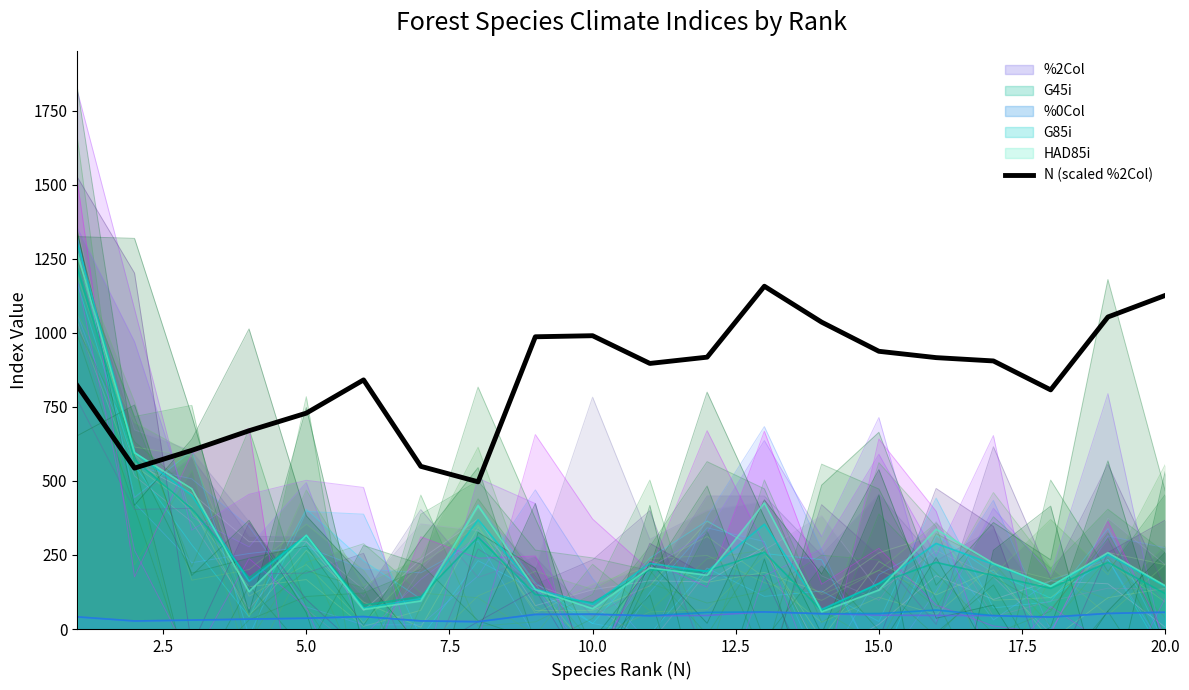

The value of N (scaled %2Col) at 20.0 is 1126.2. True or false?

True